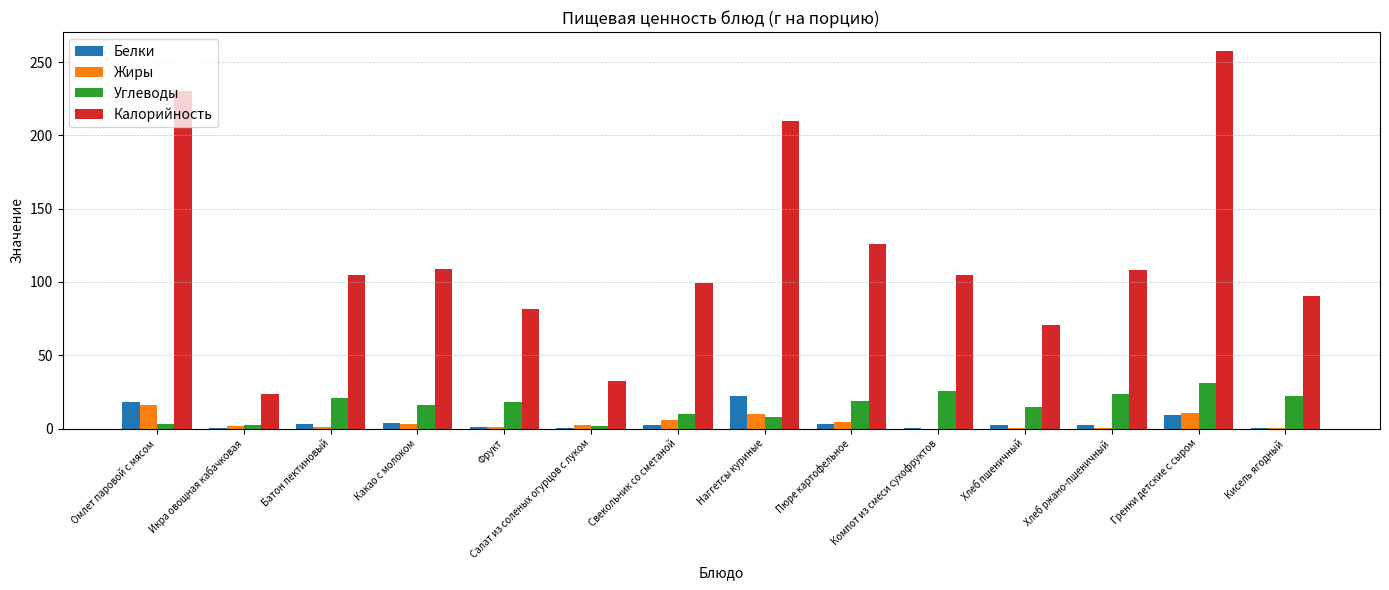

The value of Калорийность at Гренки детские с сыром is 257.5. True or false?

True